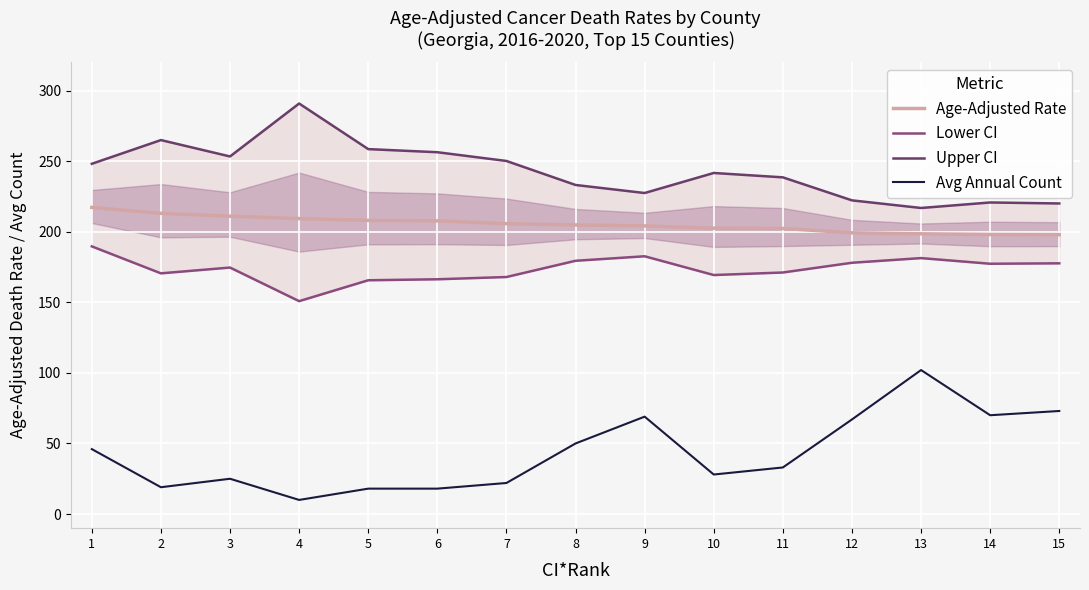

What is the sum of all Avg Annual Count values?

650.0